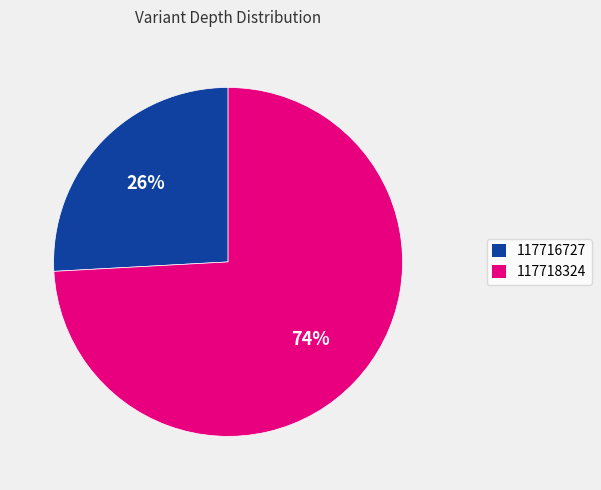

To the nearest percent, what is the difference between the largest and smallest slice percentages?

48%